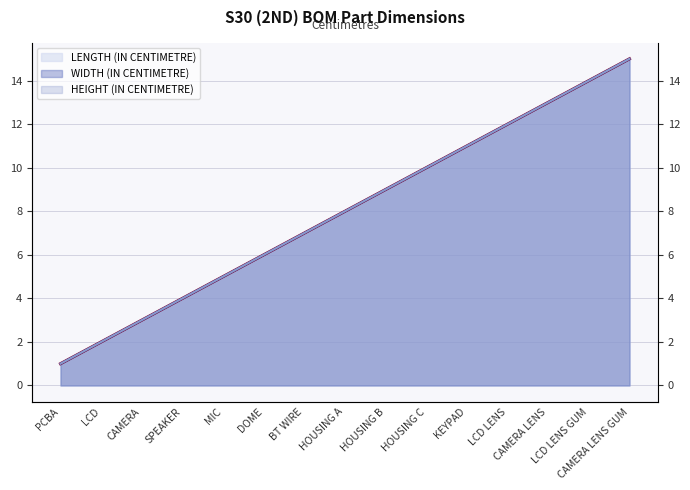

List the series in order of their peak value, highest first.

LENGTH (IN CENTIMETRE), WIDTH (IN CENTIMETRE), HEIGHT (IN CENTIMETRE)